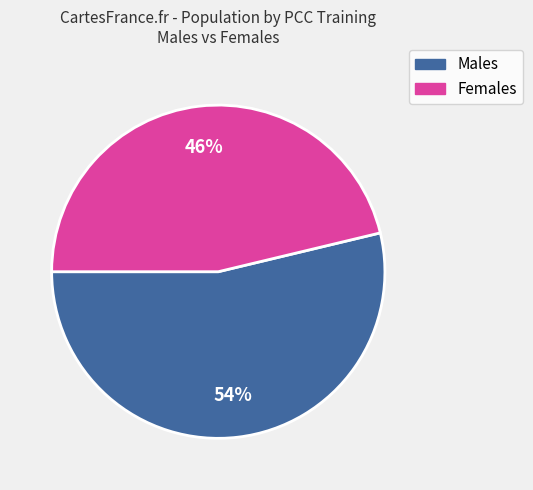

How many slices are in this pie chart?

2